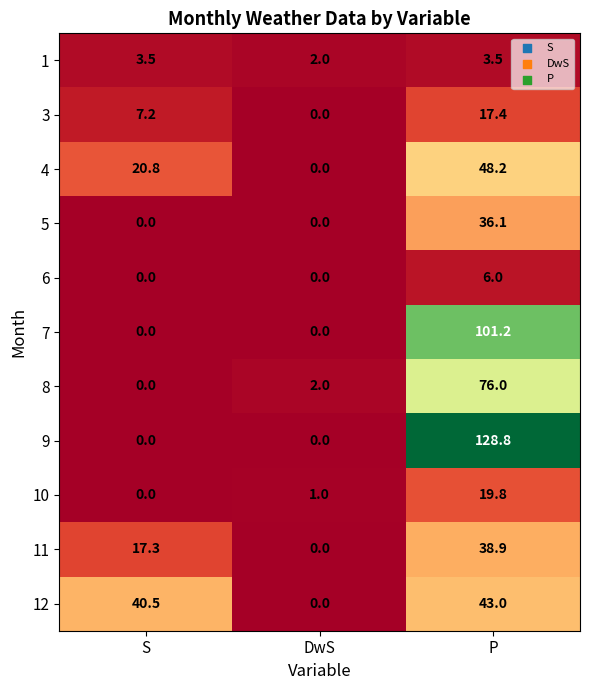

Between DwS and P, which series saw the biggest shift?

9